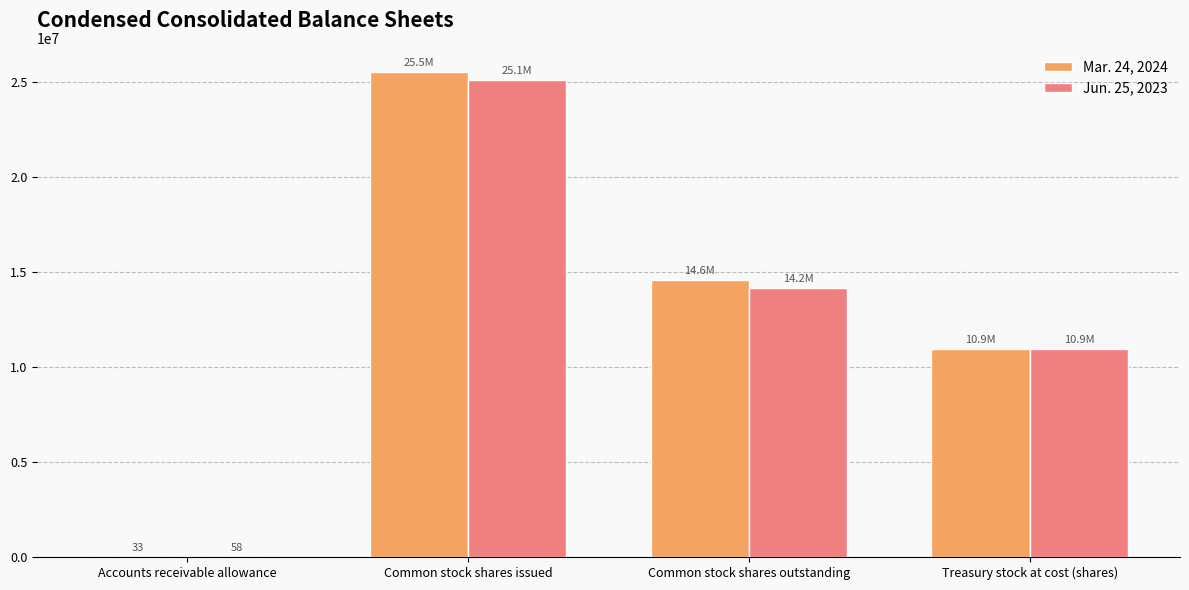

Count the number of categories in the chart.

4